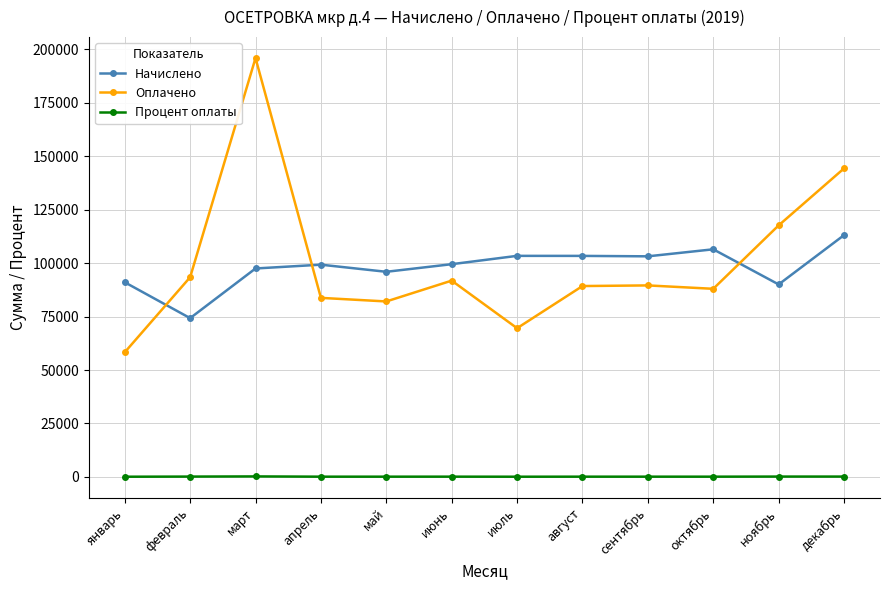

What is the difference between the second highest and second lowest values in the Процент оплаты series?

63.4